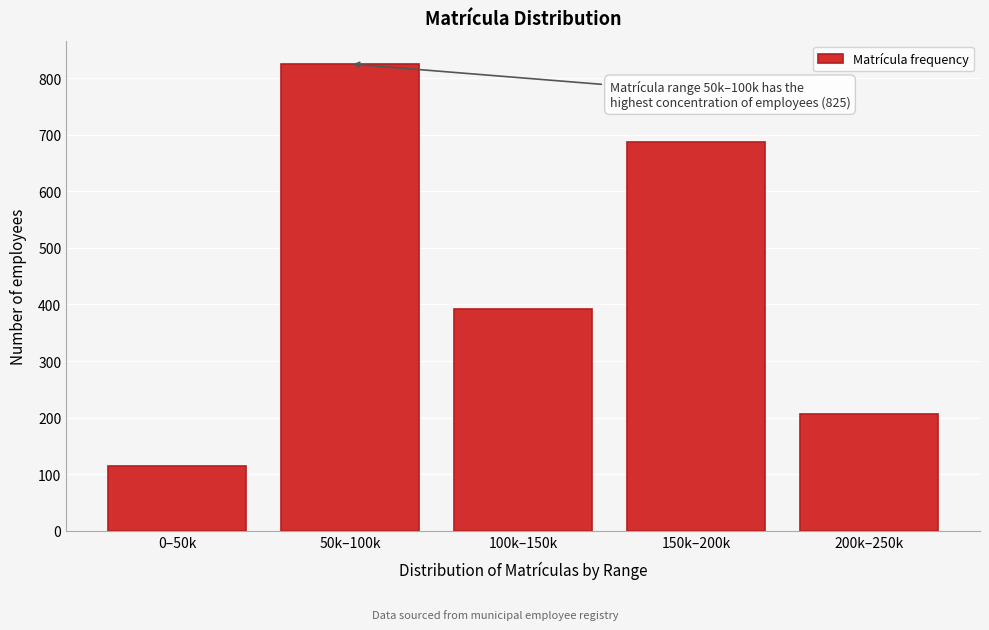

Reading right to left, what are all the values shown in this chart?

207	687	392	825	114